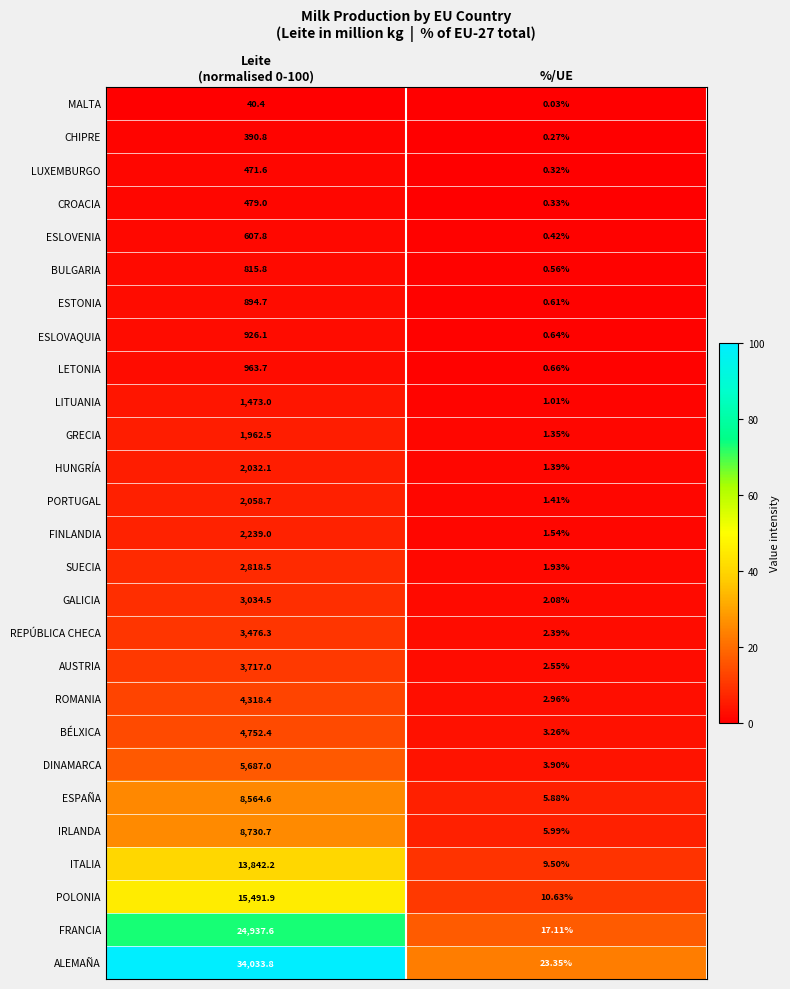

At which label is CROACIA closest to 239?

%/UE